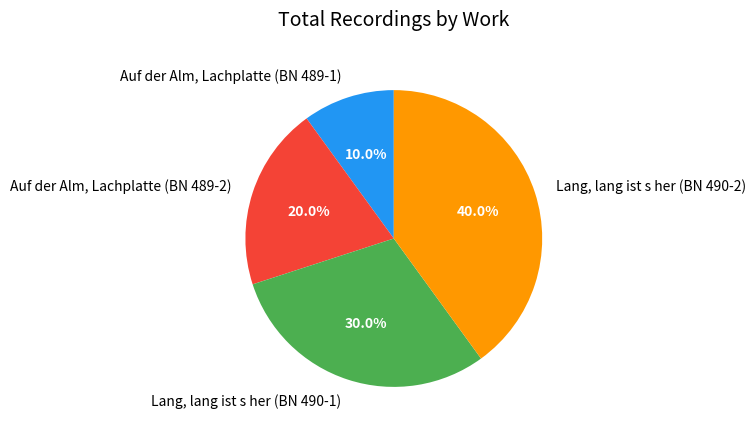

Approximately how many times larger is the value at Lang, lang ist s her (BN 490-1) compared to Auf der Alm, Lachplatte (BN 489-2)?

1.5